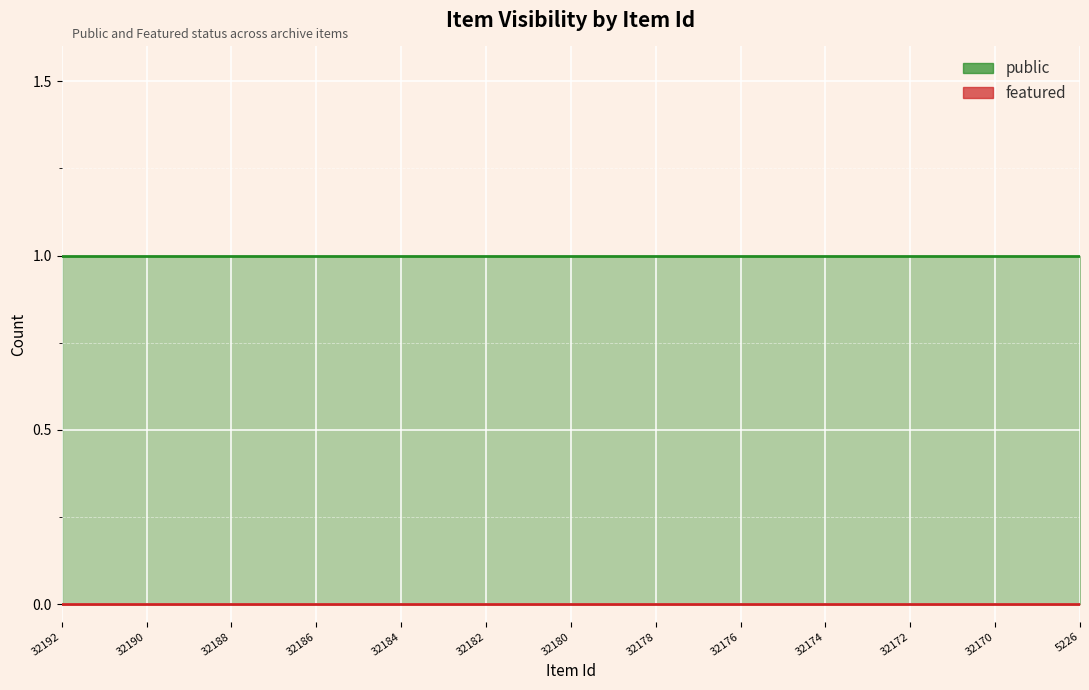

True or false: featured and public intersect in this chart.

False